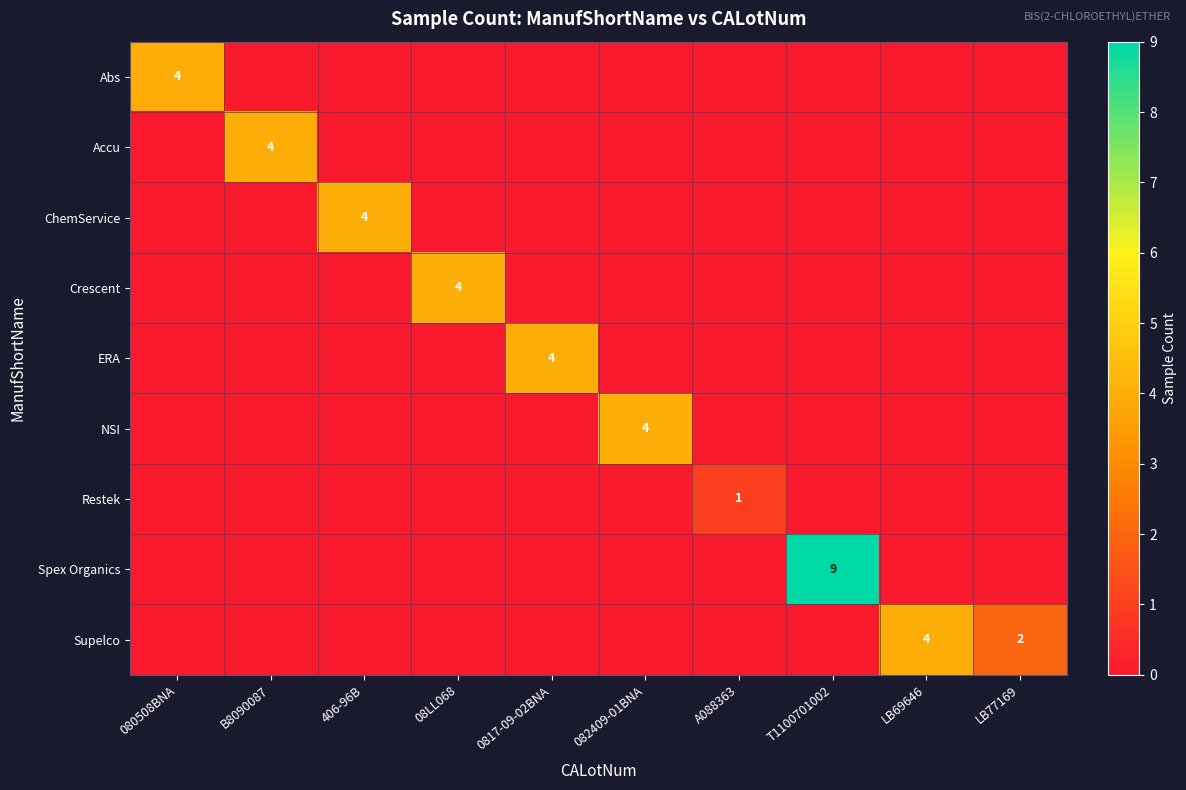

The Abs series shows 4 at 080508BNA. True or false?

True